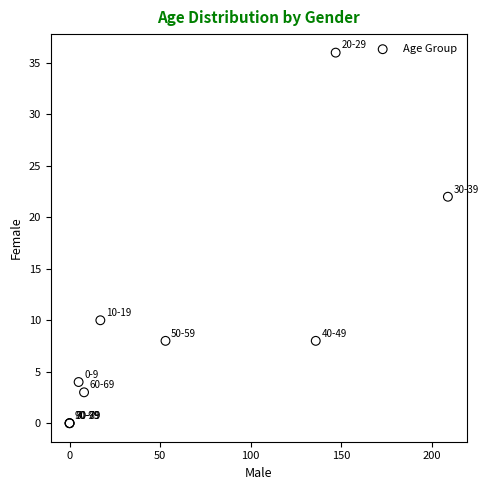

What Y value in the scatter plot is closest to 18?

22